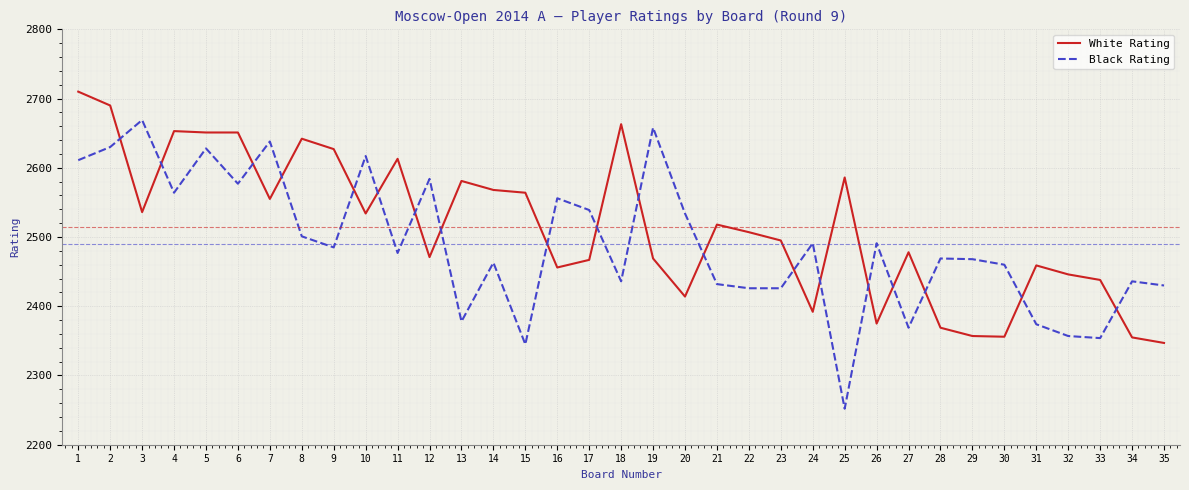

The Black Rating series shows 4372 at 6. True or false?

False